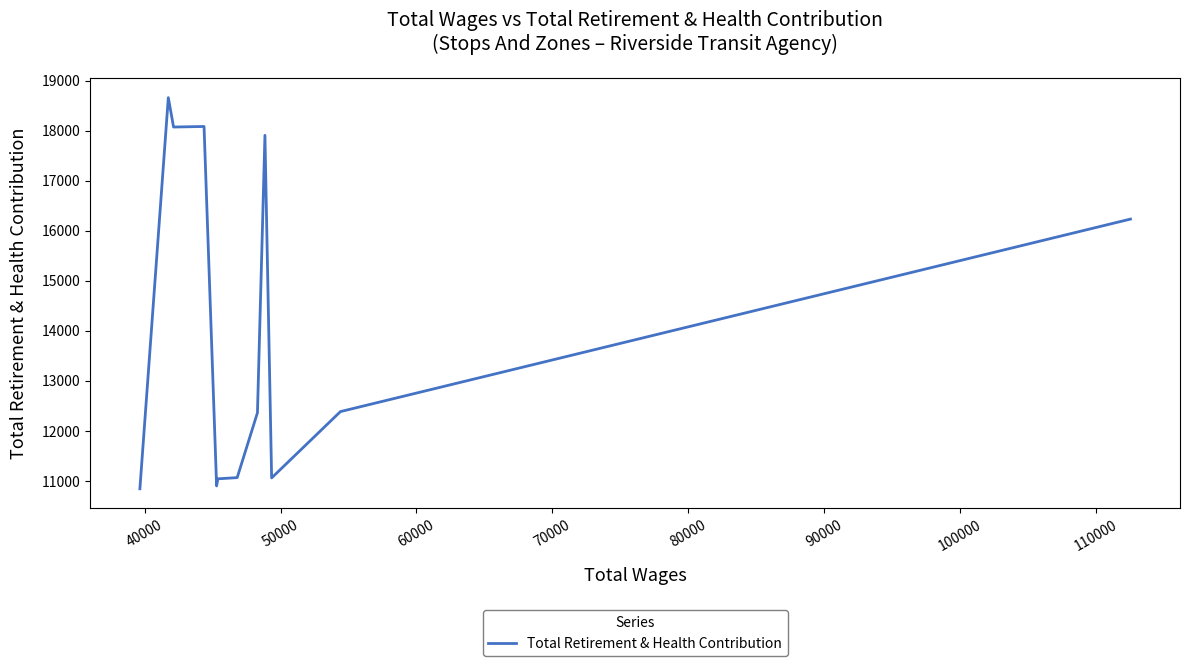

The chart shows a value of 11062 at 50000. True or false?

True